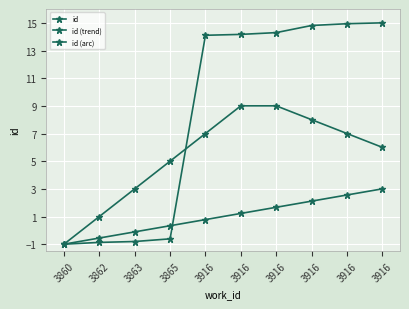

Count the number of categories in the chart.

10